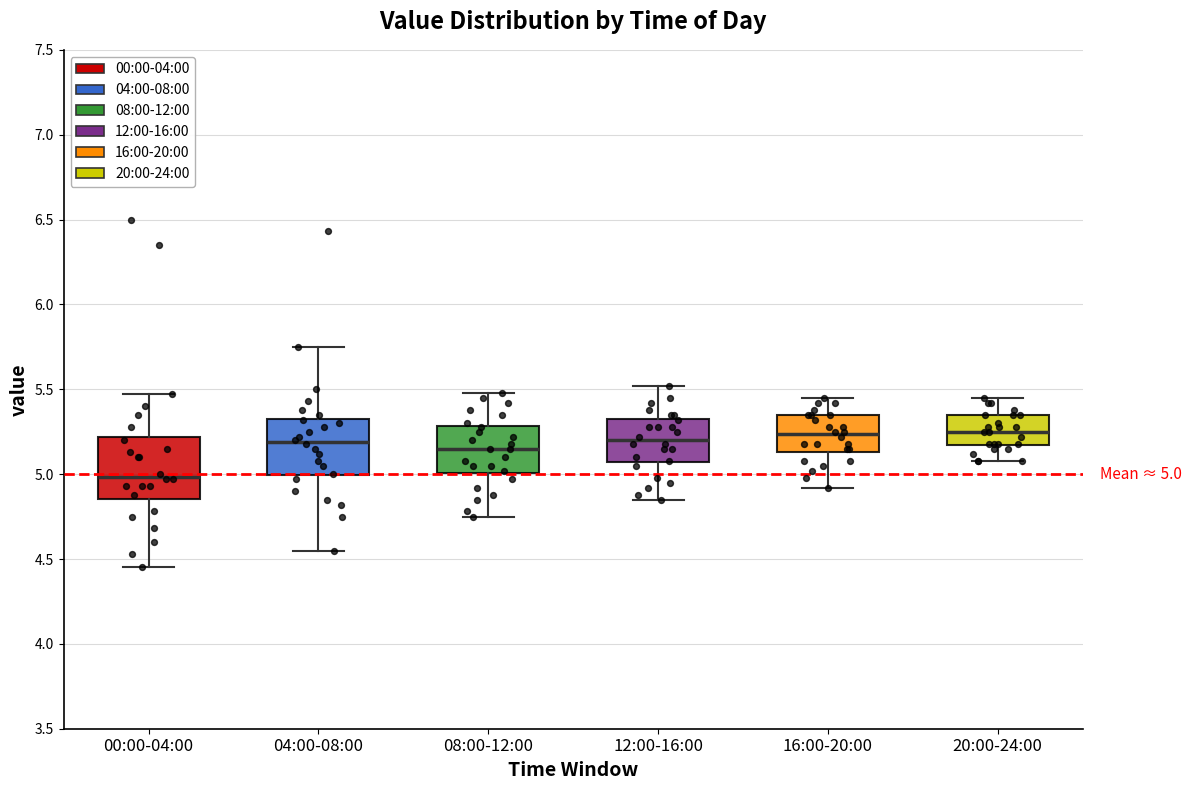

Which box has the lowest median line?

00:00-04:00